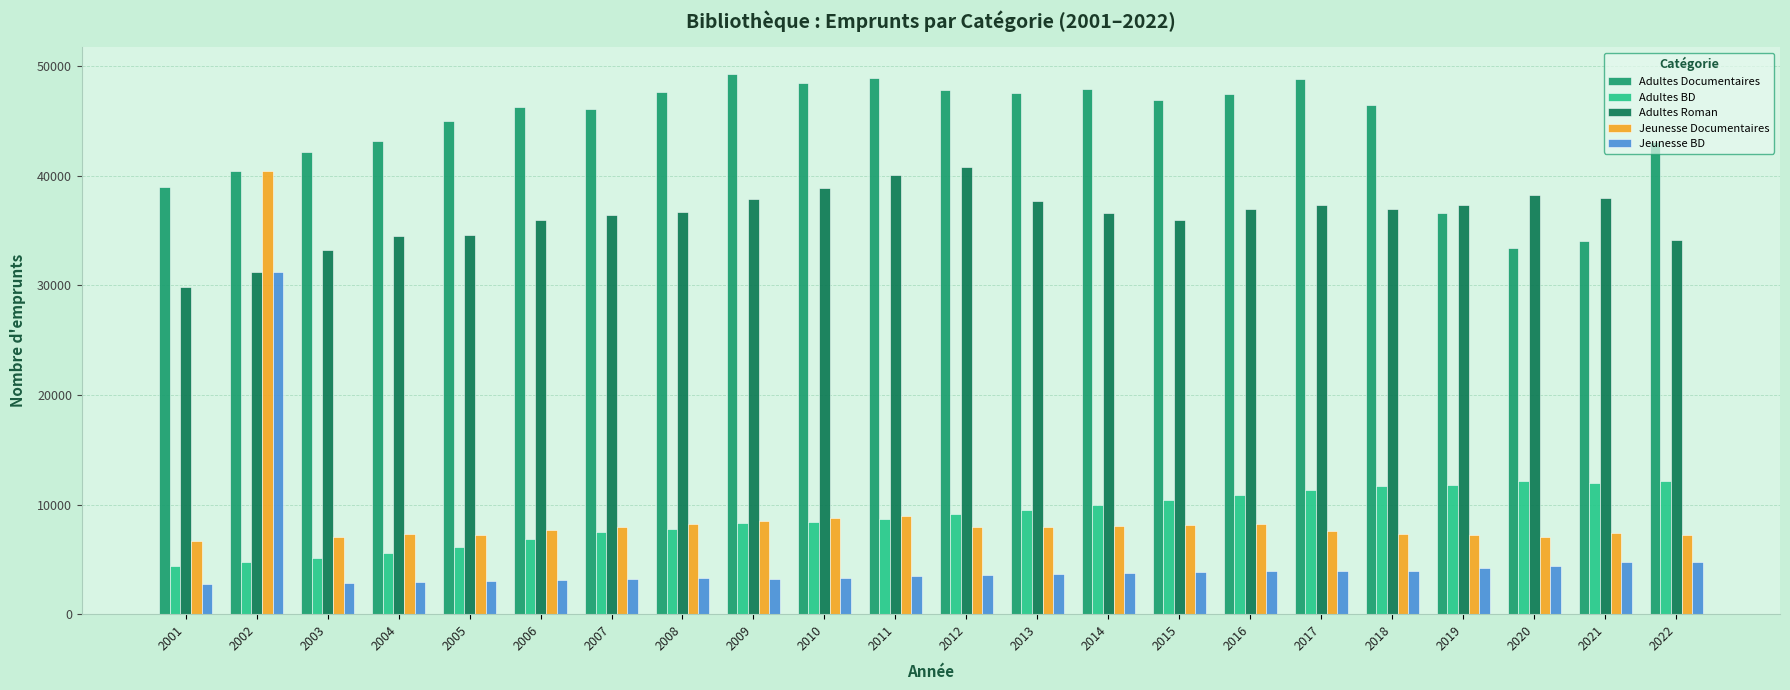

What is the difference between the second highest and second lowest values in the Adultes BD series?

7368